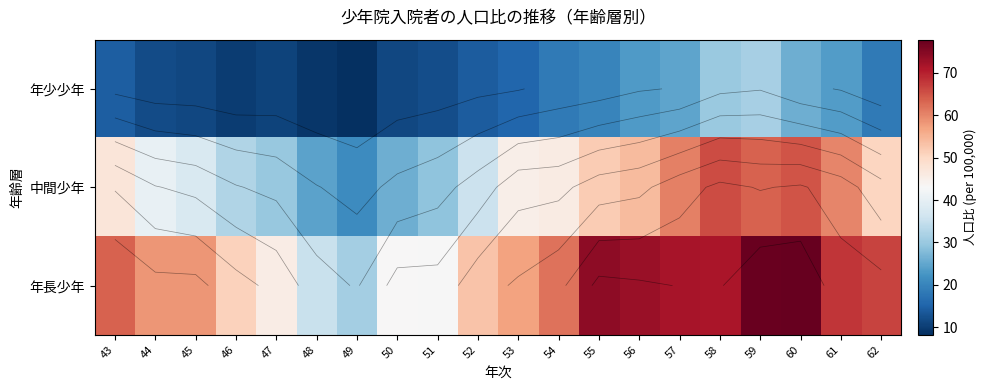

Between 59 and 51, which is larger?

59